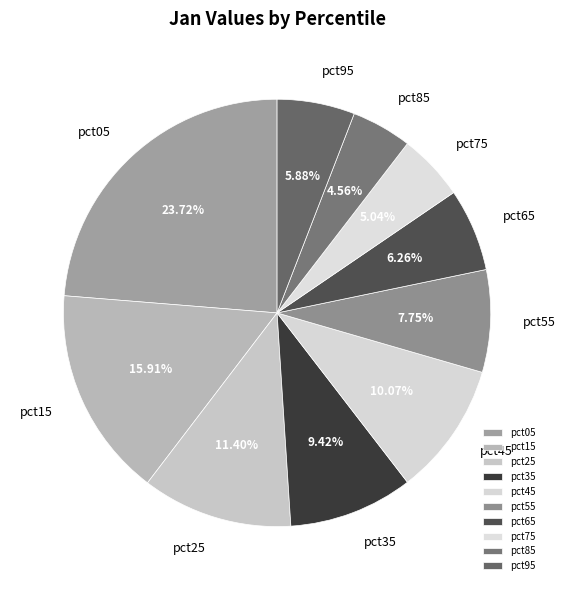

Is it true that pct25 is 11% of the pie?

True